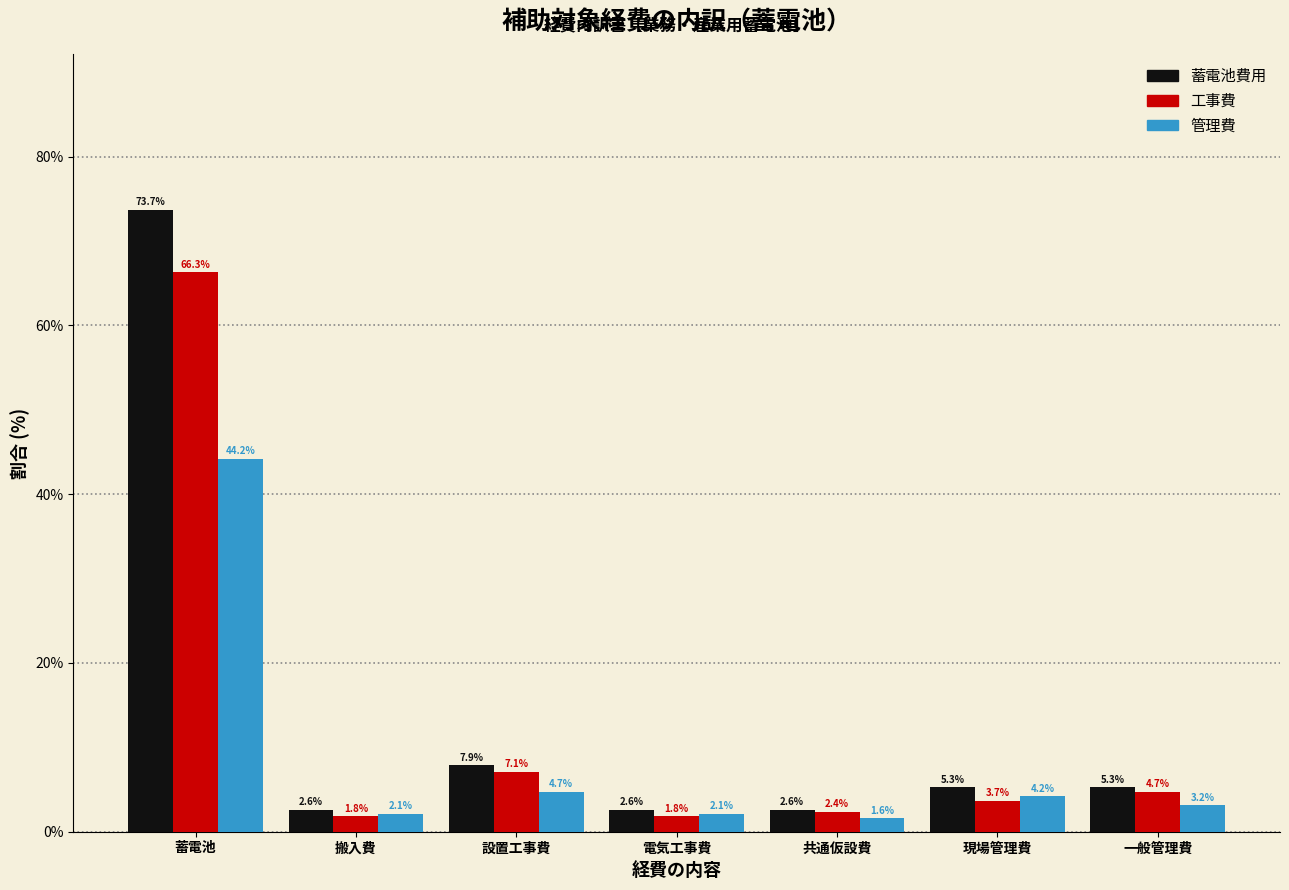

Reading right to left, transcribe all the data shown in this chart.

蓄電池費用: 一般管理費=5.3	現場管理費=5.3	共通仮設費=2.6	電気工事費=2.6	設置工事費=7.9	搬入費=2.6	蓄電池=73.7
工事費: 一般管理費=4.7	現場管理費=3.7	共通仮設費=2.4	電気工事費=1.8	設置工事費=7.1	搬入費=1.8	蓄電池=66.3
管理費: 一般管理費=3.2	現場管理費=4.2	共通仮設費=1.6	電気工事費=2.1	設置工事費=4.7	搬入費=2.1	蓄電池=44.2